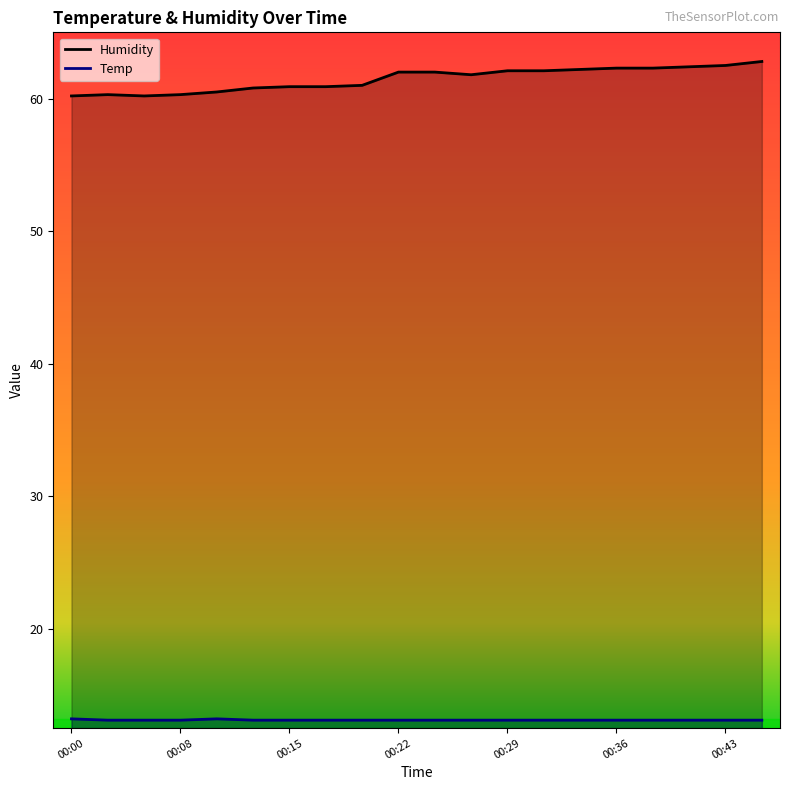

Where is the first local minimum for Humidity?

00:05